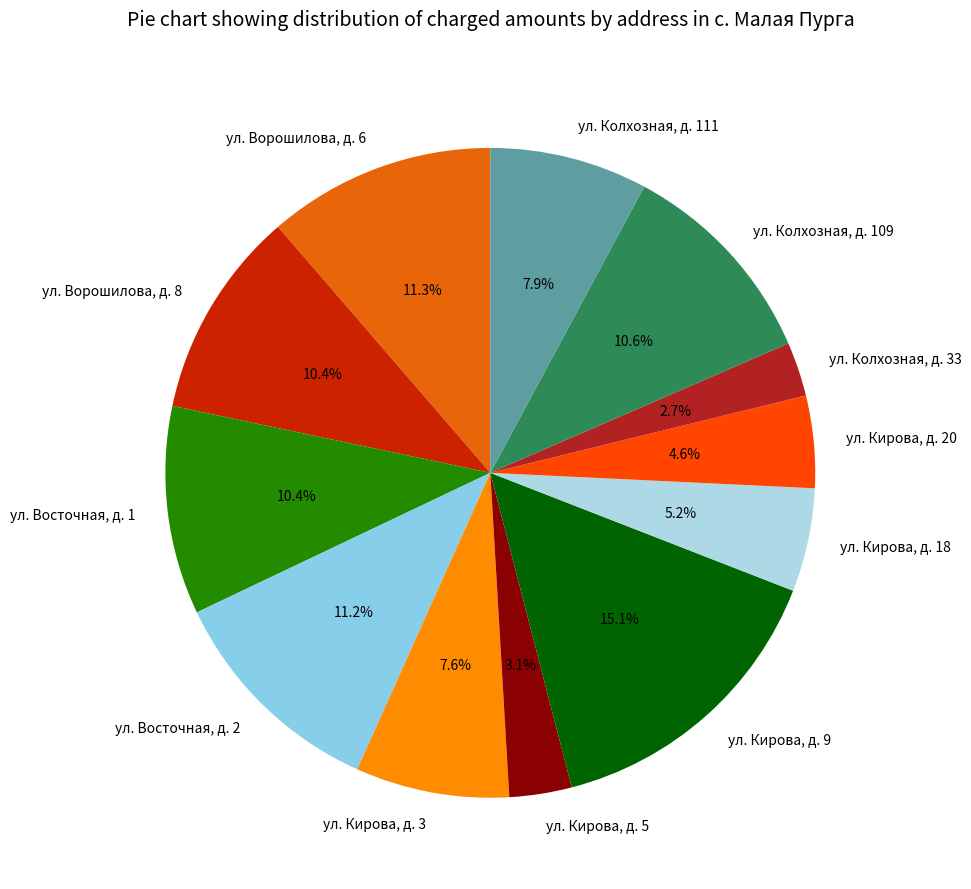

Does any single category account for the majority?

No